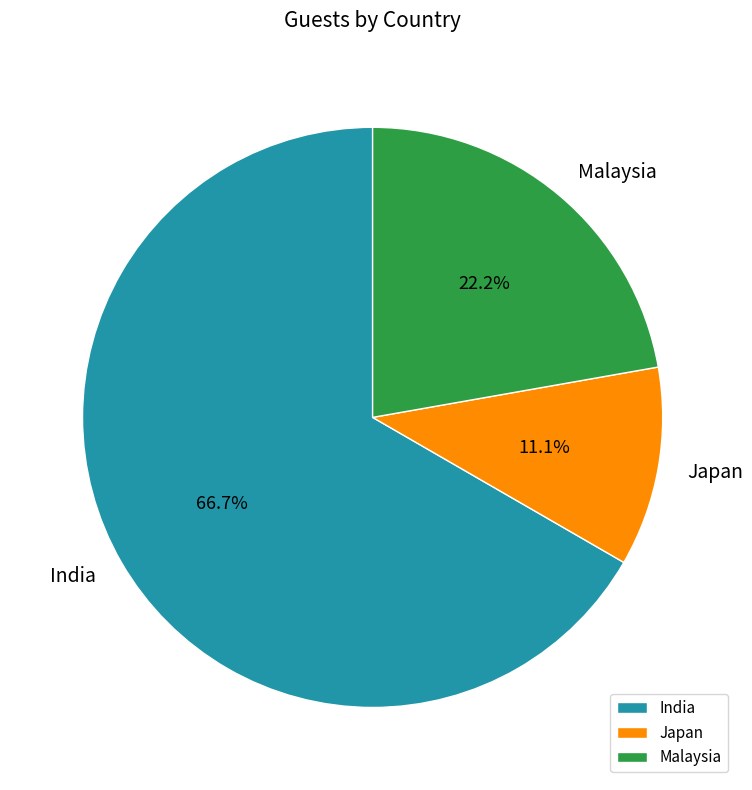

To the nearest percent, what portion does Japan represent?

11%